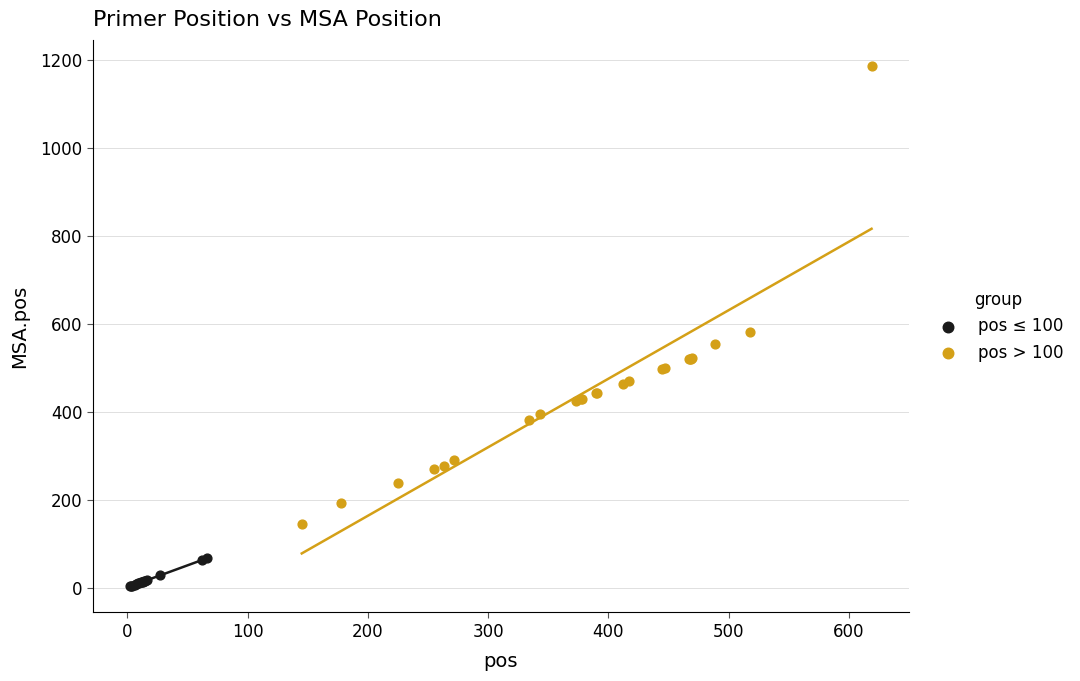

Which series has the widest spread of Y values?

pos > 100